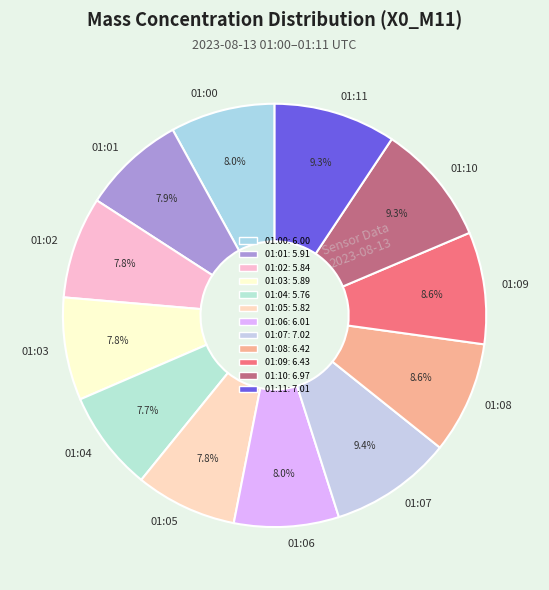

How many segments does this pie chart have?

12